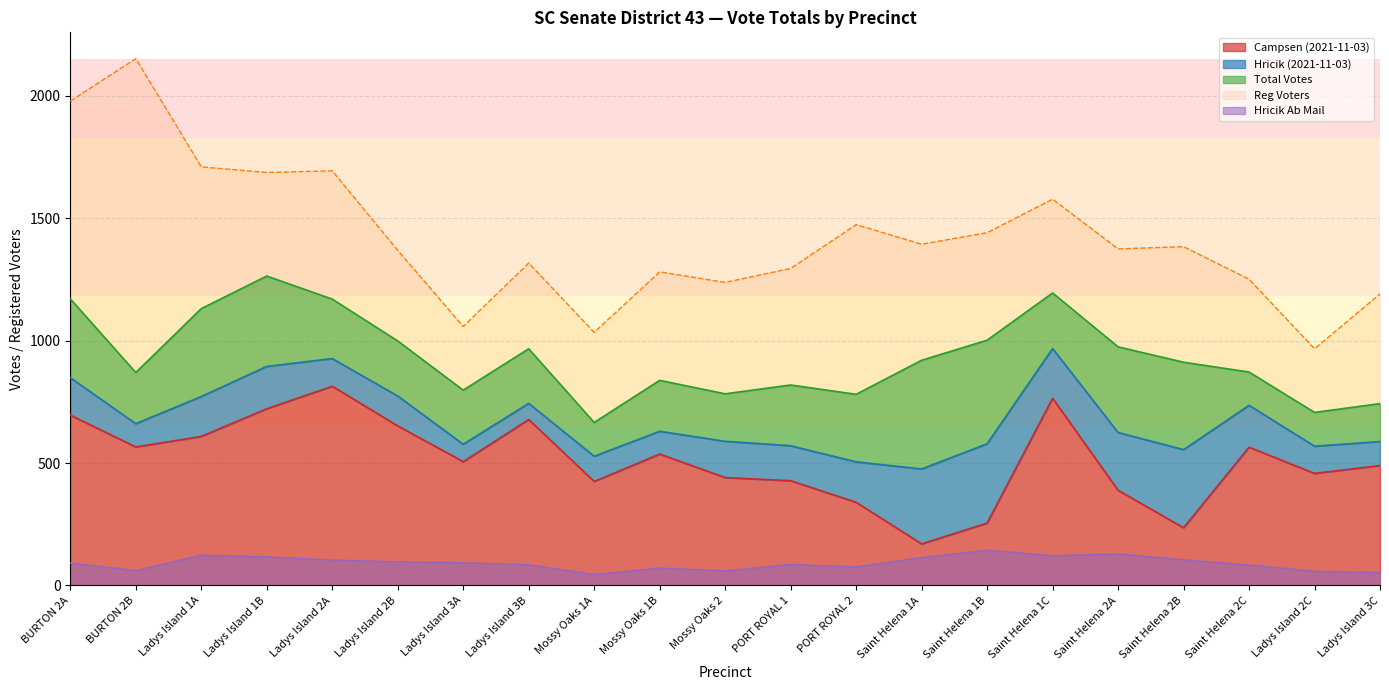

The value of Reg Voters at Ladys Island 2B is 428. True or false?

False